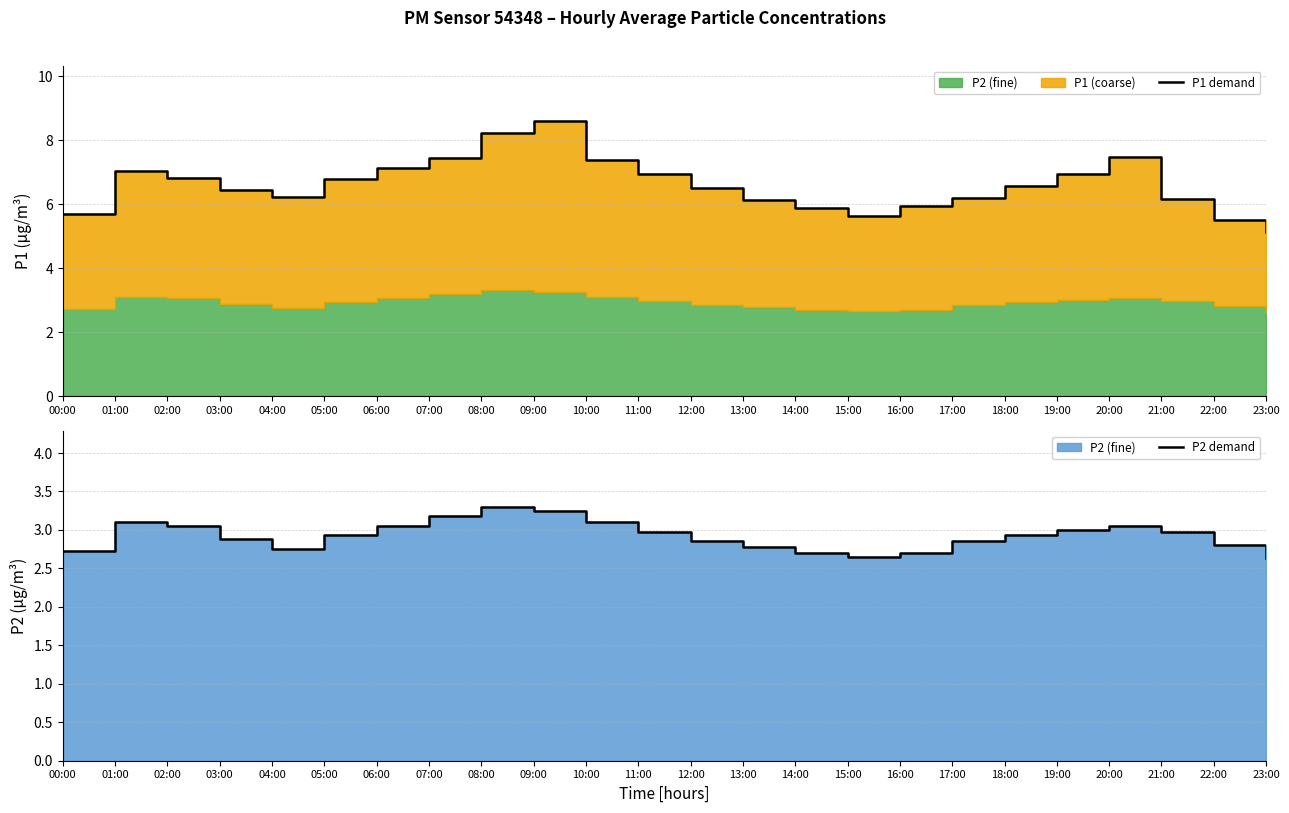

Reading left to right, list all the values displayed in this chart.

P1 demand: 5.7	7.0	6.8	6.5	6.2	6.8	7.1	7.5	8.2	8.6	7.4	7.0	6.5	6.1	5.9	5.6	6.0	6.2	6.6	6.9	7.5	6.2	5.5	5.1
P2 demand: 2.7	3.1	3.0	2.9	2.8	2.9	3.0	3.2	3.3	3.2	3.1	3.0	2.9	2.8	2.7	2.6	2.7	2.9	2.9	3.0	3.0	3.0	2.8	2.6